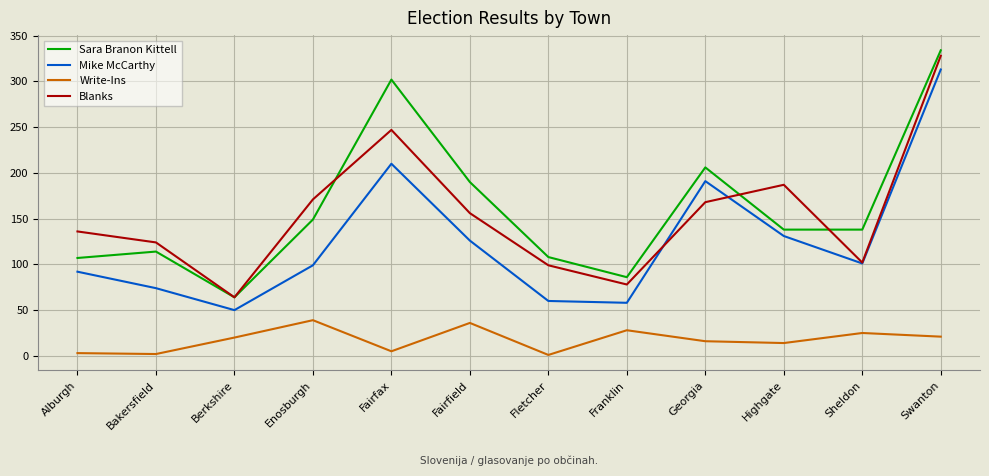

At which label is Sara Branon Kittell closest to 199?

Georgia